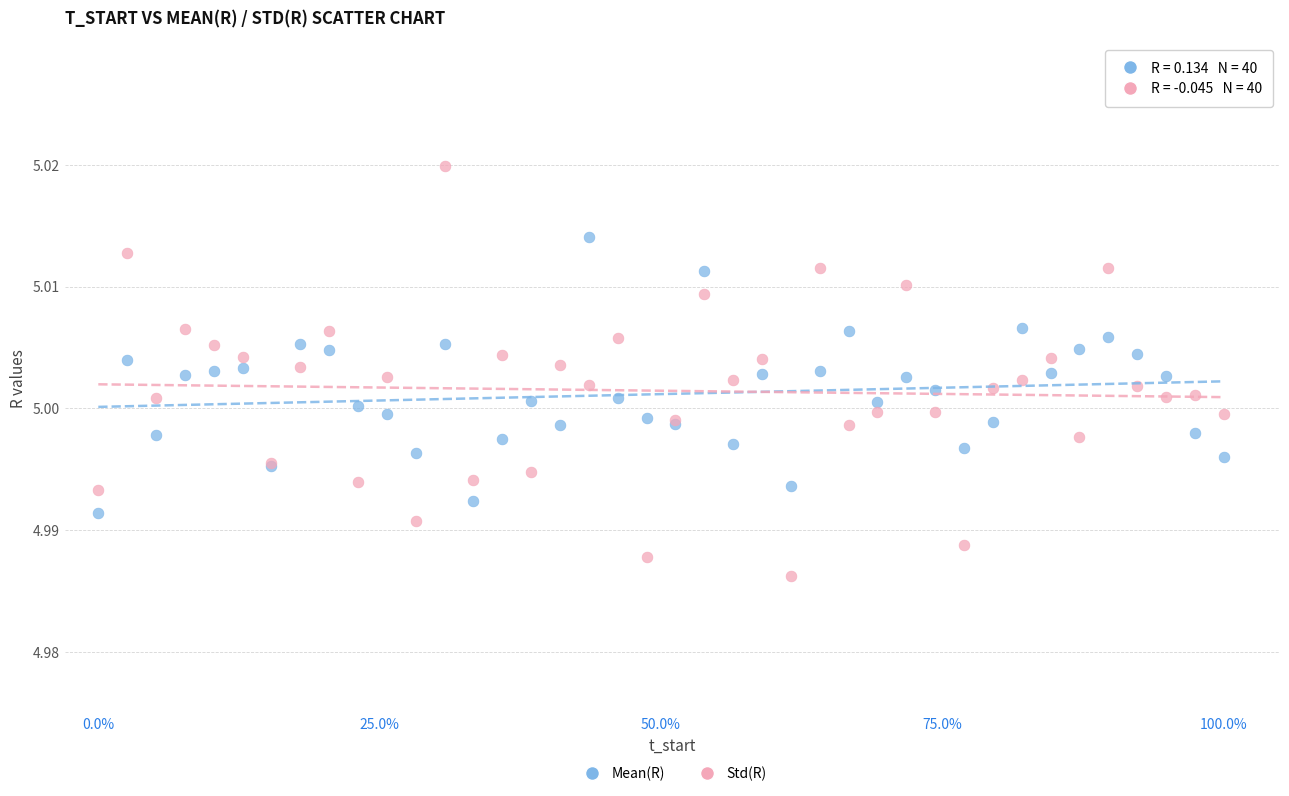

Which series reaches the maximum Y coordinate?

Std(R)